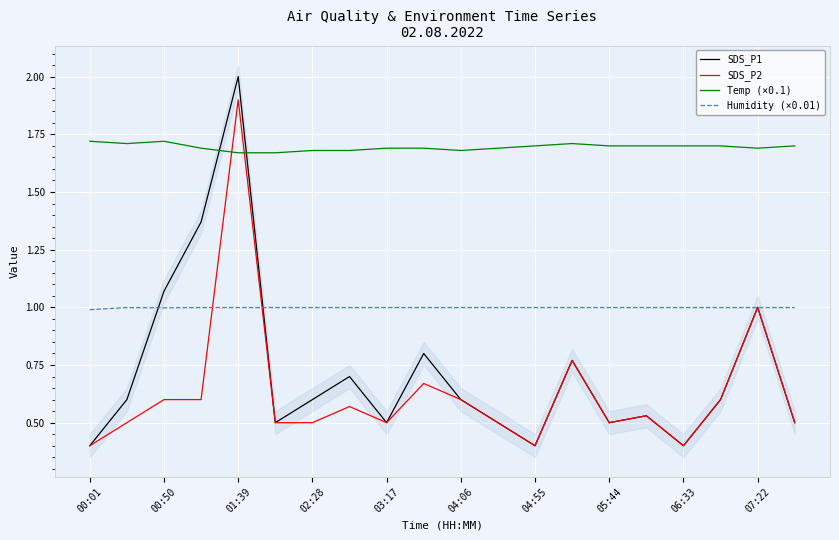

Which series has the largest range (max minus min)?

SDS_P1